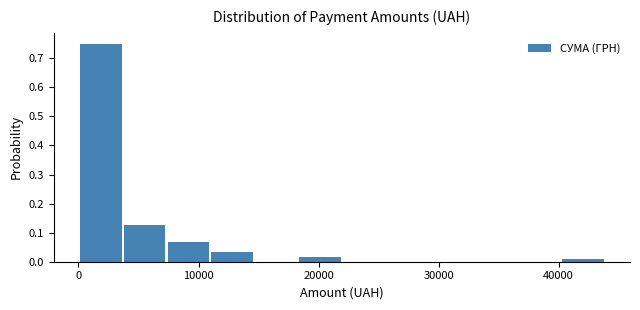

Read against the x-axis, roughly where is the centre of the tallest bar?

2000